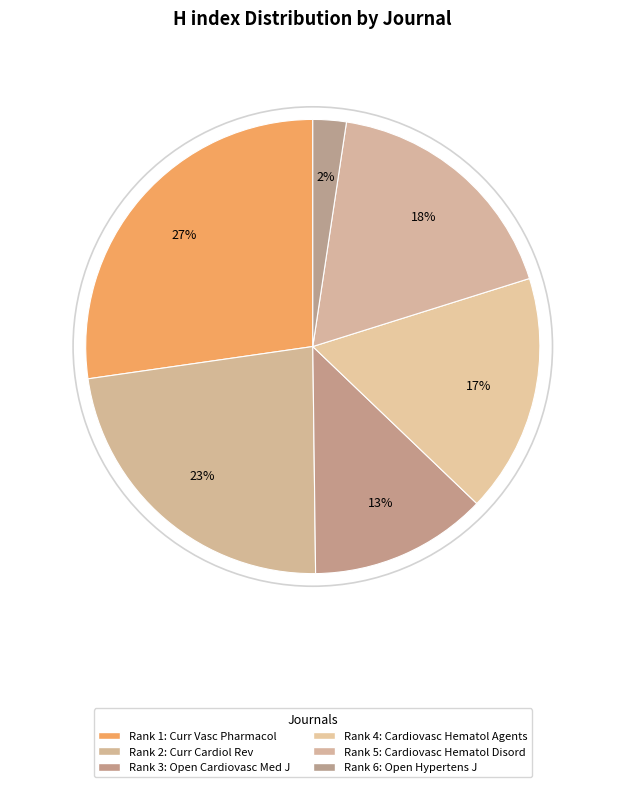

How many segments does this pie chart have?

6